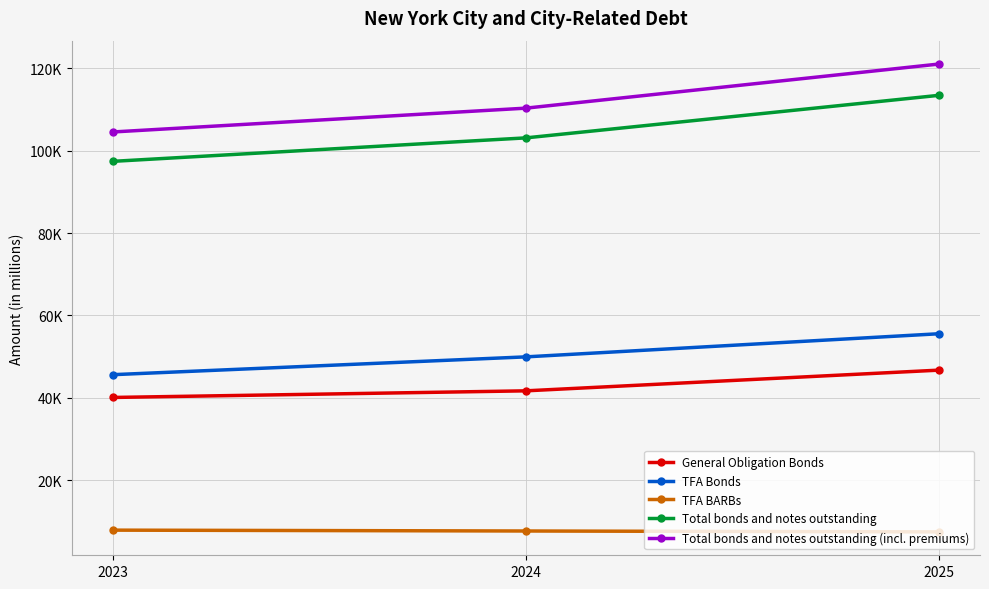

Is it true that General Obligation Bonds equals 41701 at 2024?

True